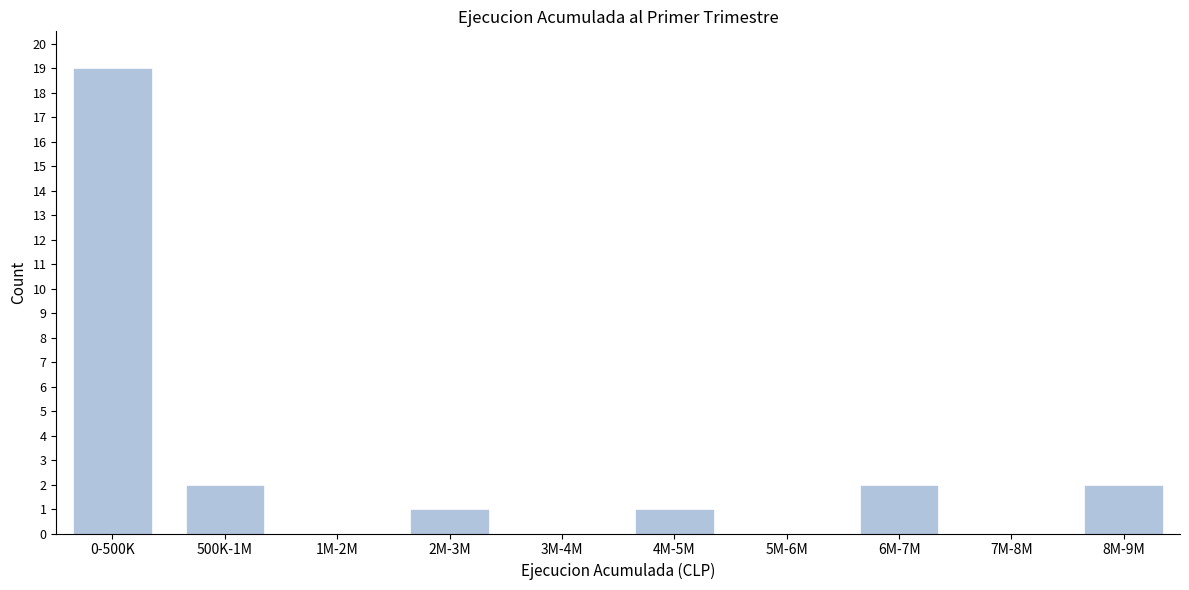

Reading right to left, extract all data points from this chart.

8M-9M=2	7M-8M=0	6M-7M=2	5M-6M=0	4M-5M=1	3M-4M=0	2M-3M=1	1M-2M=0	500K-1M=2	0-500K=19